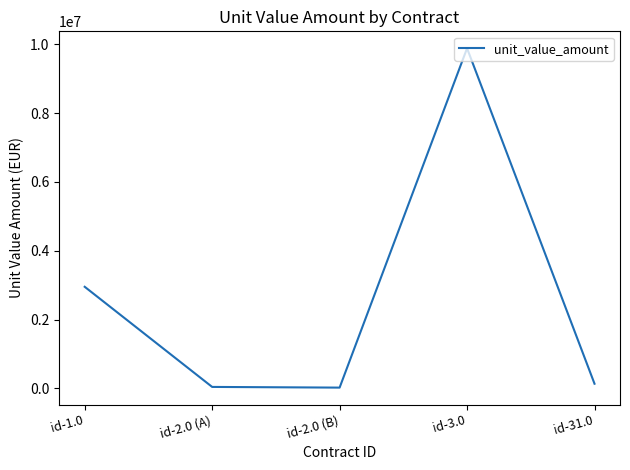

How many values are below 138250?

2